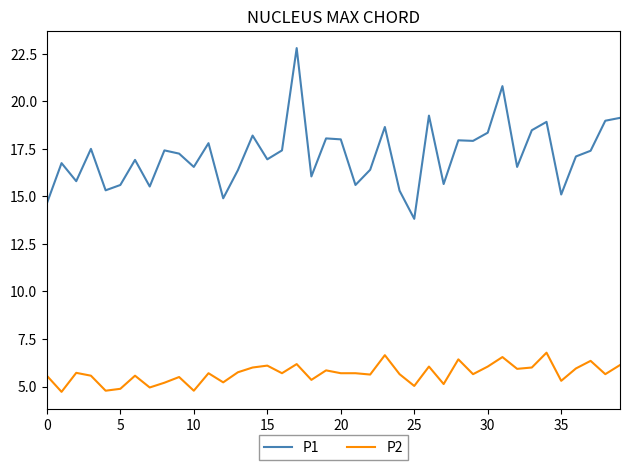

List the series in order of their peak value, lowest first.

P2, P1